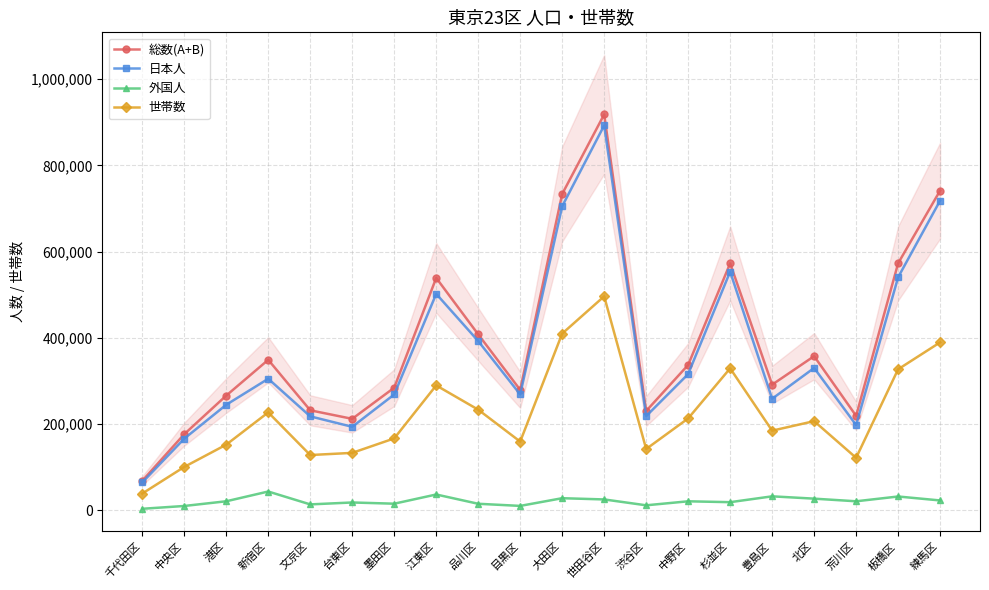

True or false: 総数(A+B) and 日本人 cross at least once.

False